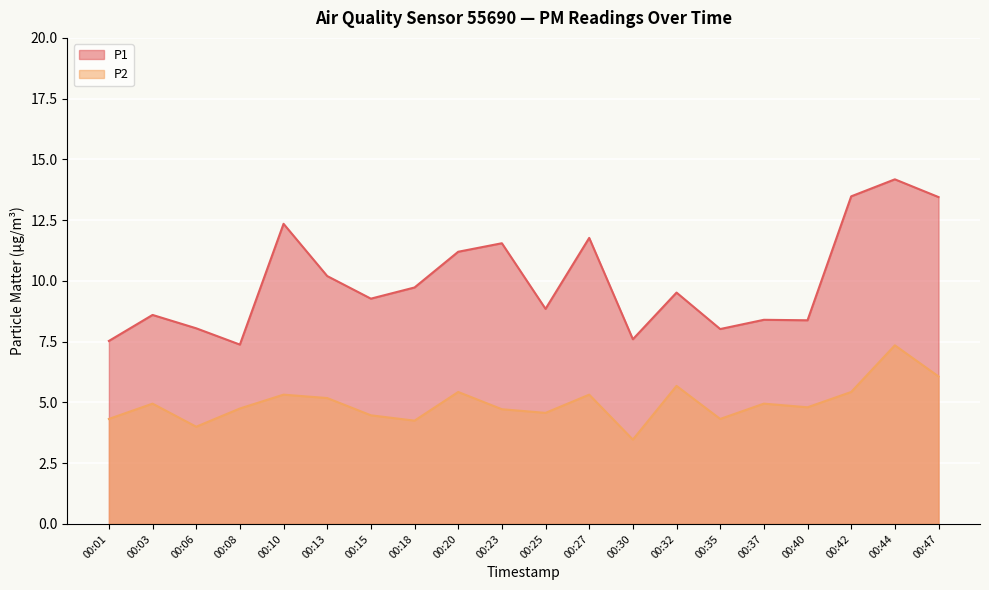

True or false: P1 has more than 2 interior local peaks.

True